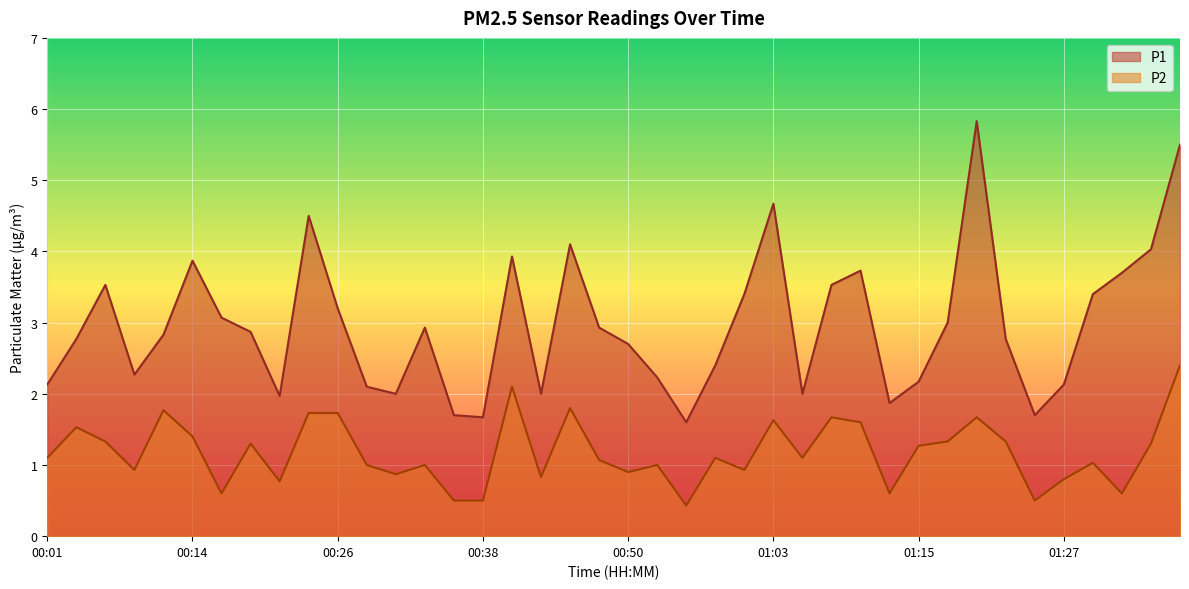

Where is the first local minimum for P2?

00:09